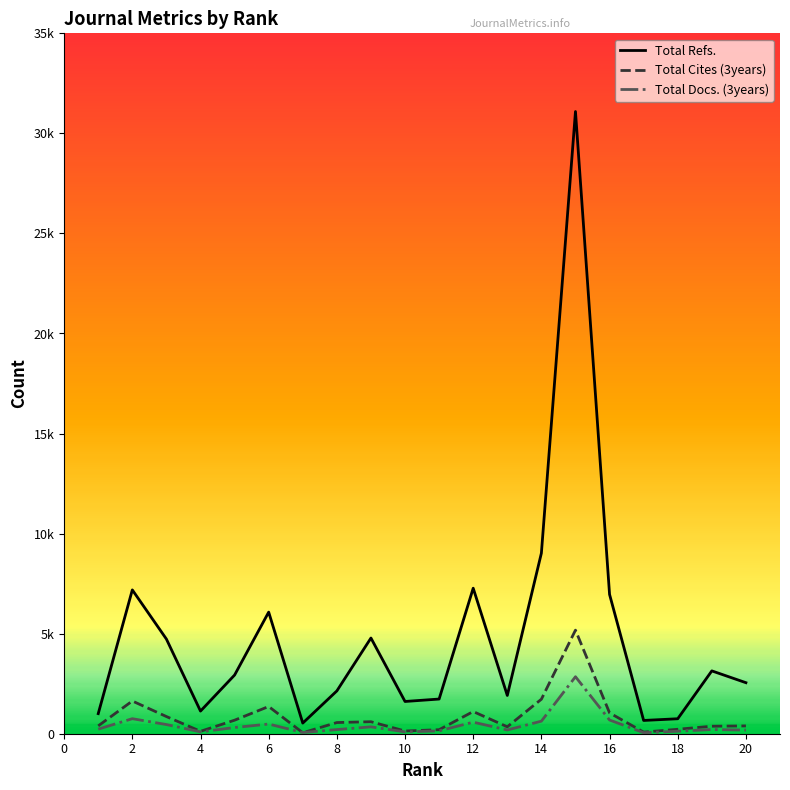

Is this an area chart (filled region under the line)?

No